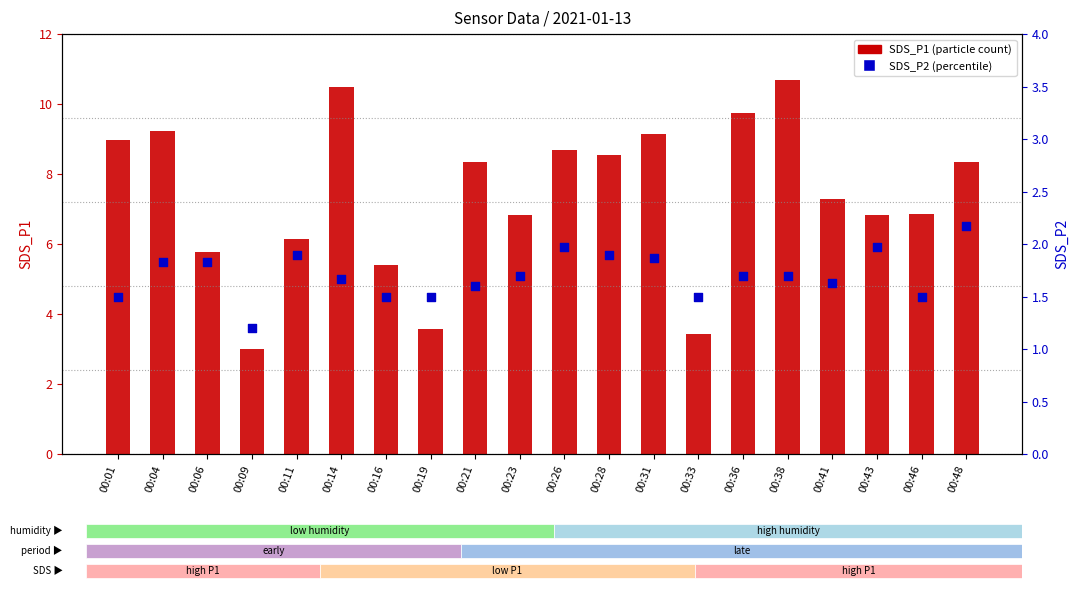

At how many categories does at least one series exceed 5?

17